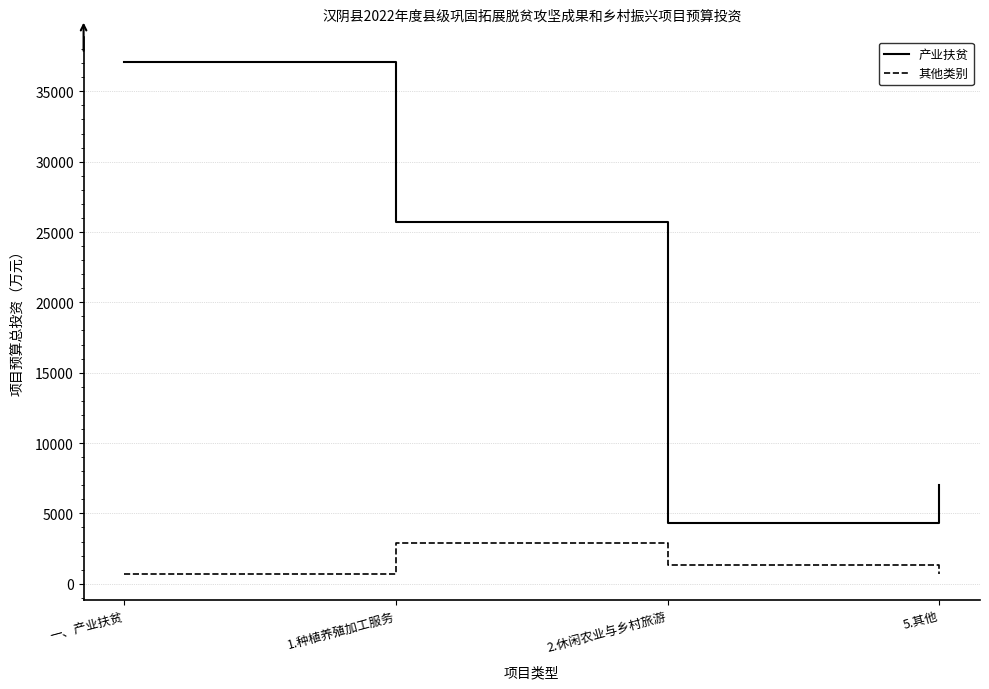

At which label is 产业扶贫 closest to 20707?

1.种植养殖加工服务